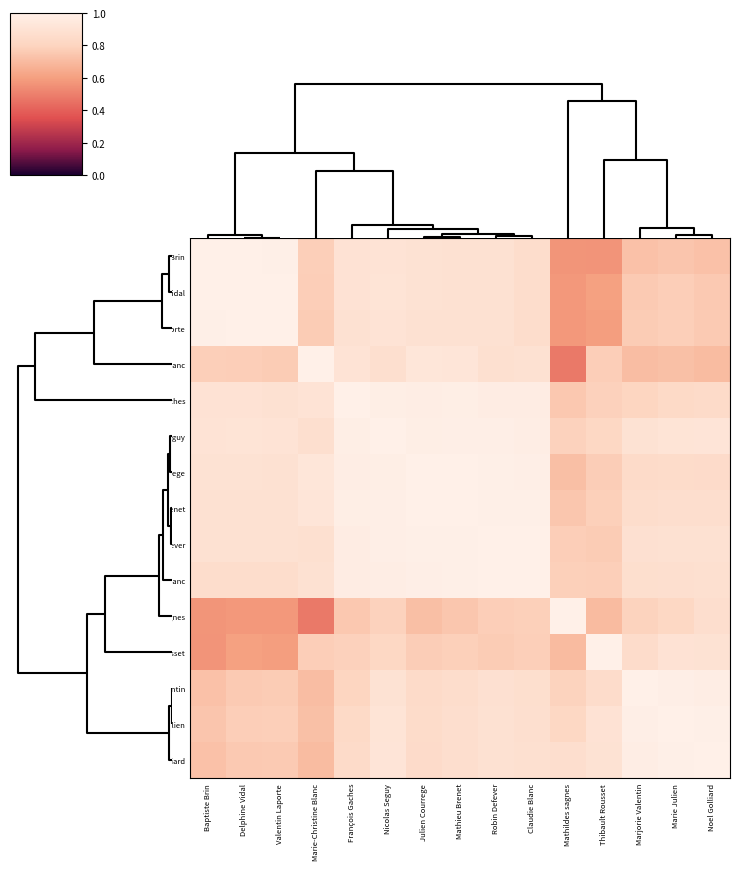

Which category has the lowest value across all series?

Mathildes sagnes